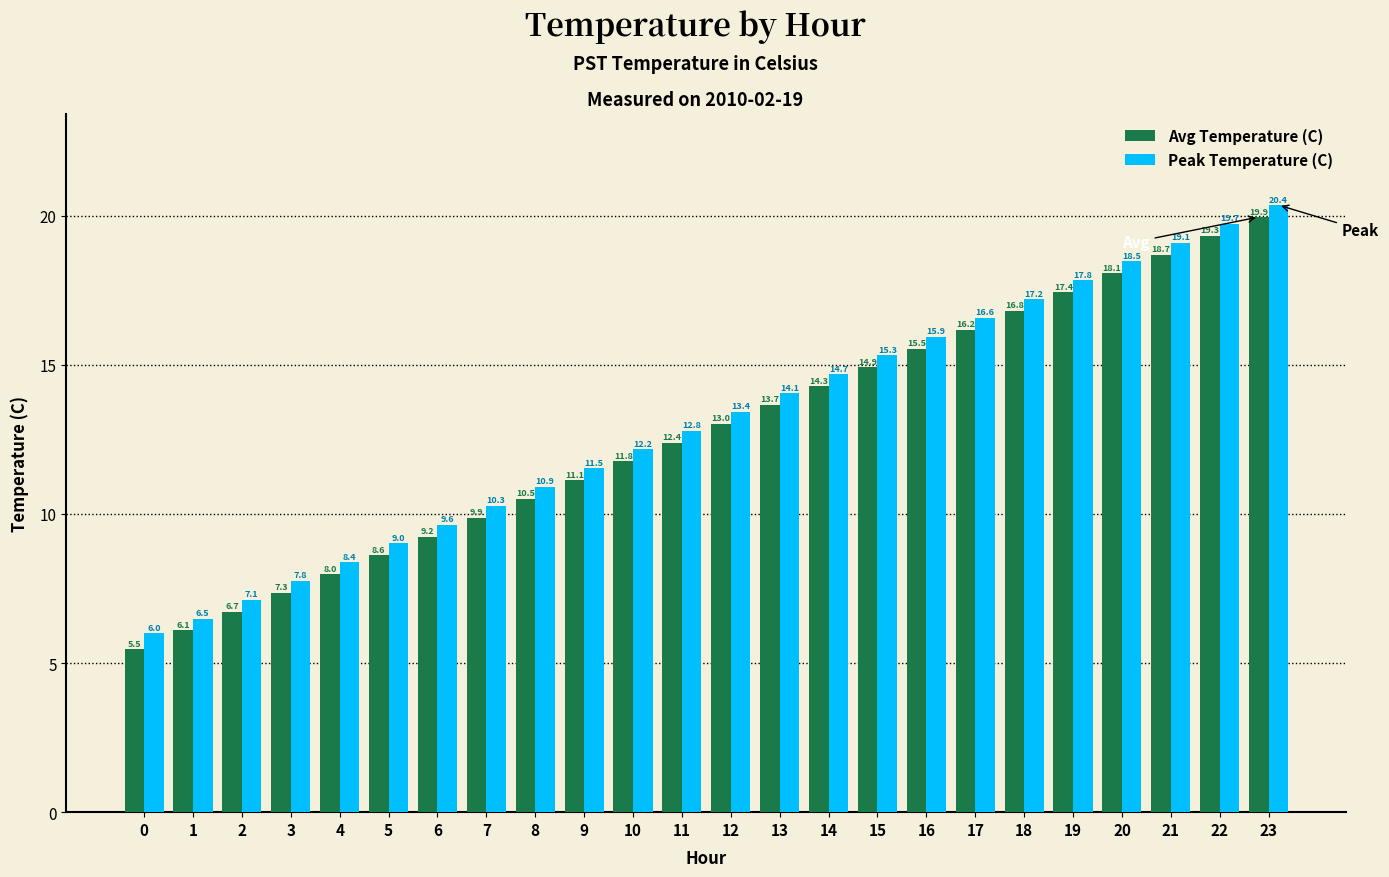

What is the difference between the maximum and minimum values in the Avg Temperature (C) series?

14.5